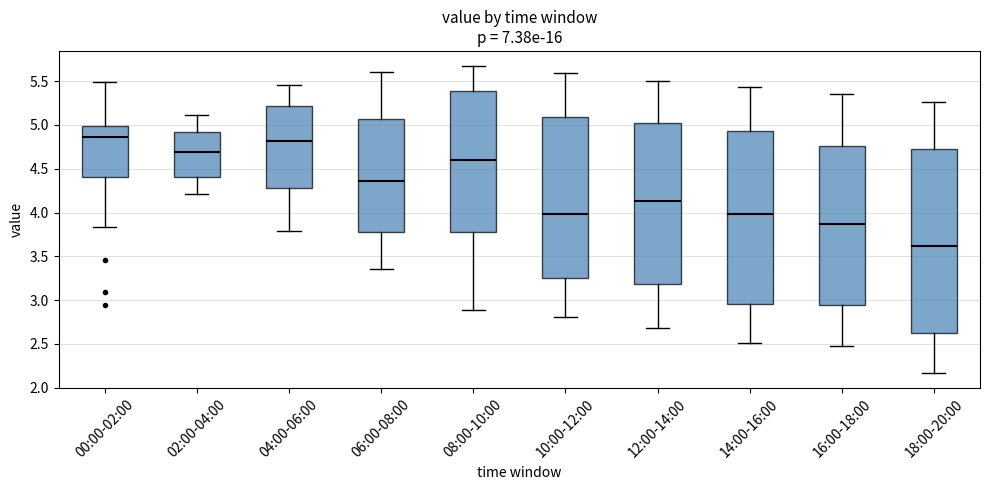

Reading left to right, read every box against the y-axis: the position of its median line, the range the box covers, and the ends of its whiskers. The values are not printed on the chart, so give them approximately, as read against the axis.

00:00-02:00: median 4.85, box 4.40 to 5.00, whiskers 3.85 to 5.50
02:00-04:00: median 4.70, box 4.40 to 4.90, whiskers 4.20 to 5.10
04:00-06:00: median 4.80, box 4.30 to 5.20, whiskers 3.80 to 5.45
06:00-08:00: median 4.35, box 3.80 to 5.05, whiskers 3.35 to 5.60
08:00-10:00: median 4.60, box 3.80 to 5.40, whiskers 2.90 to 5.65
10:00-12:00: median 4.00, box 3.25 to 5.10, whiskers 2.80 to 5.60
12:00-14:00: median 4.15, box 3.20 to 5.00, whiskers 2.70 to 5.50
14:00-16:00: median 4.00, box 2.95 to 4.95, whiskers 2.50 to 5.45
16:00-18:00: median 3.85, box 2.95 to 4.75, whiskers 2.50 to 5.35
18:00-20:00: median 3.60, box 2.65 to 4.75, whiskers 2.15 to 5.25